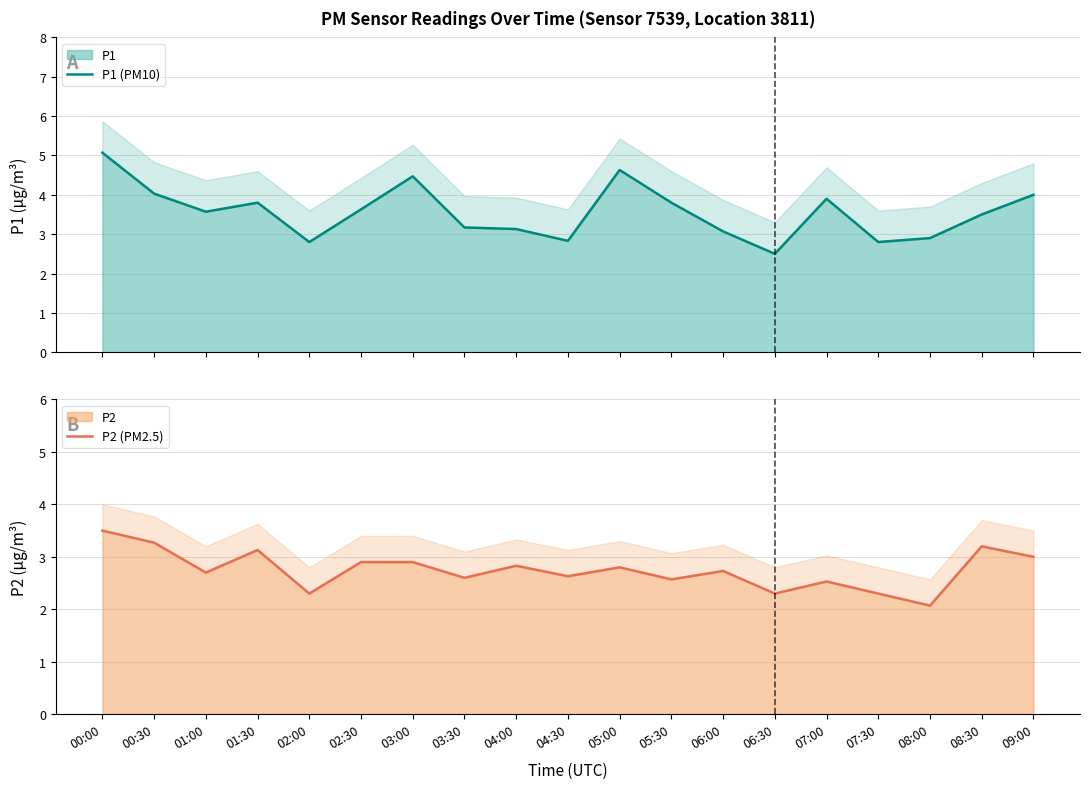

How many values in the P1 (PM10) series are below 3?

5